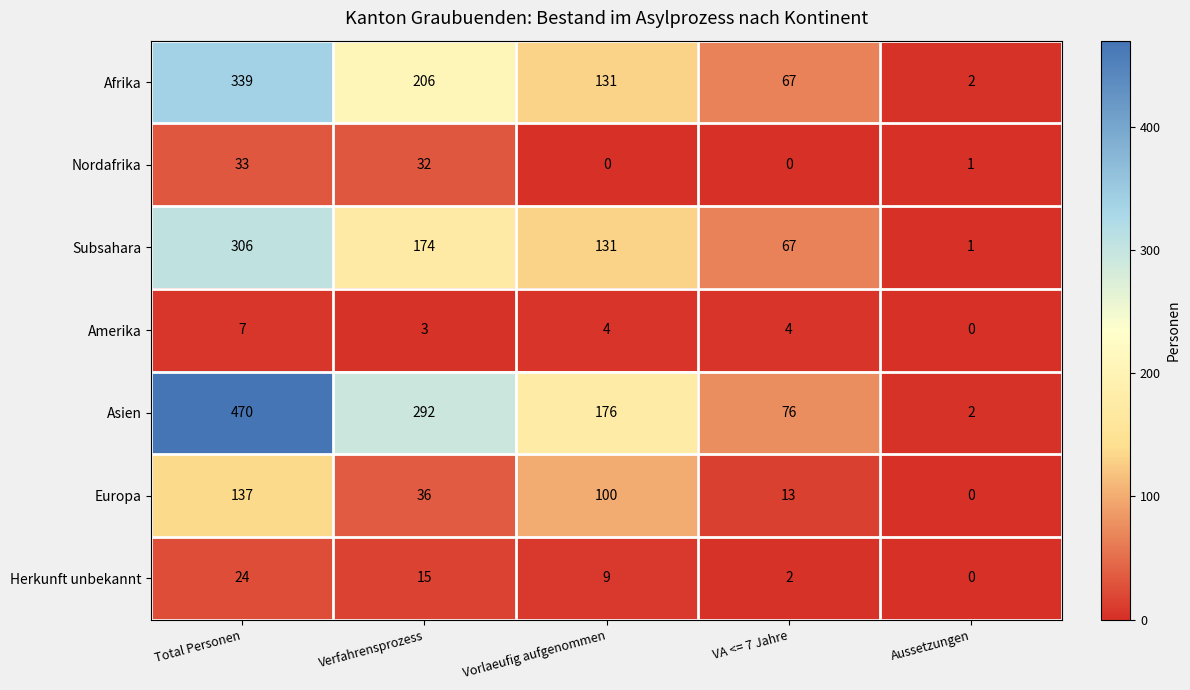

What is the maximum value for Nordafrika?

33